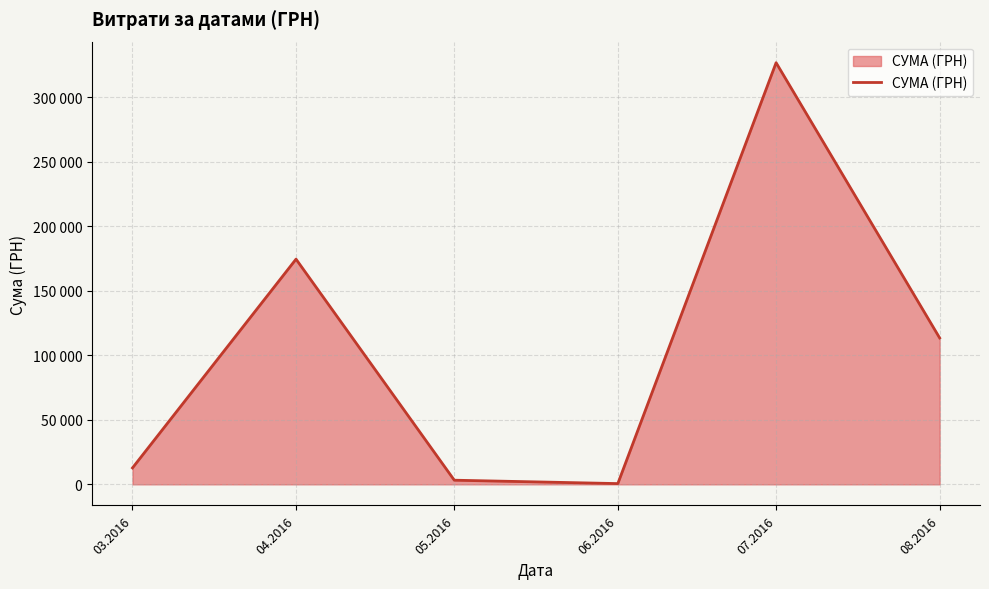

The value at 03.2016 is 17615.7. True or false?

False